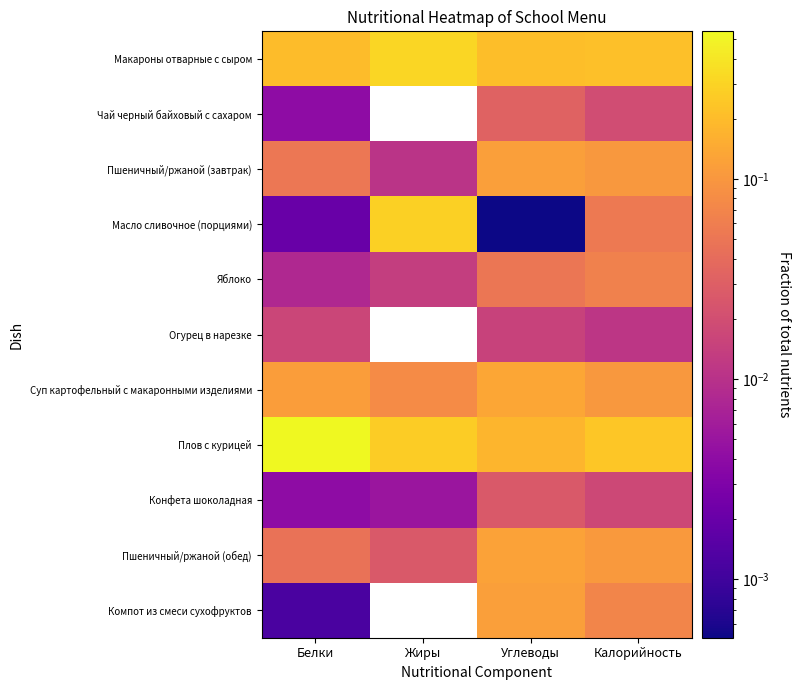

How many distinct data groups are displayed?

11